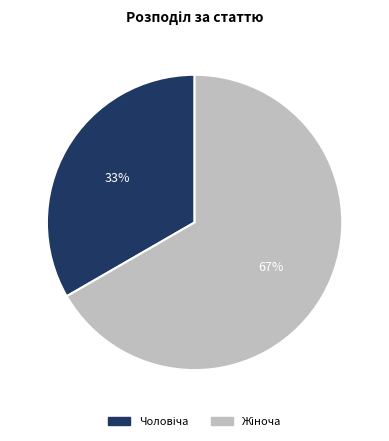

To the nearest percent, what is the average slice percentage?

50%